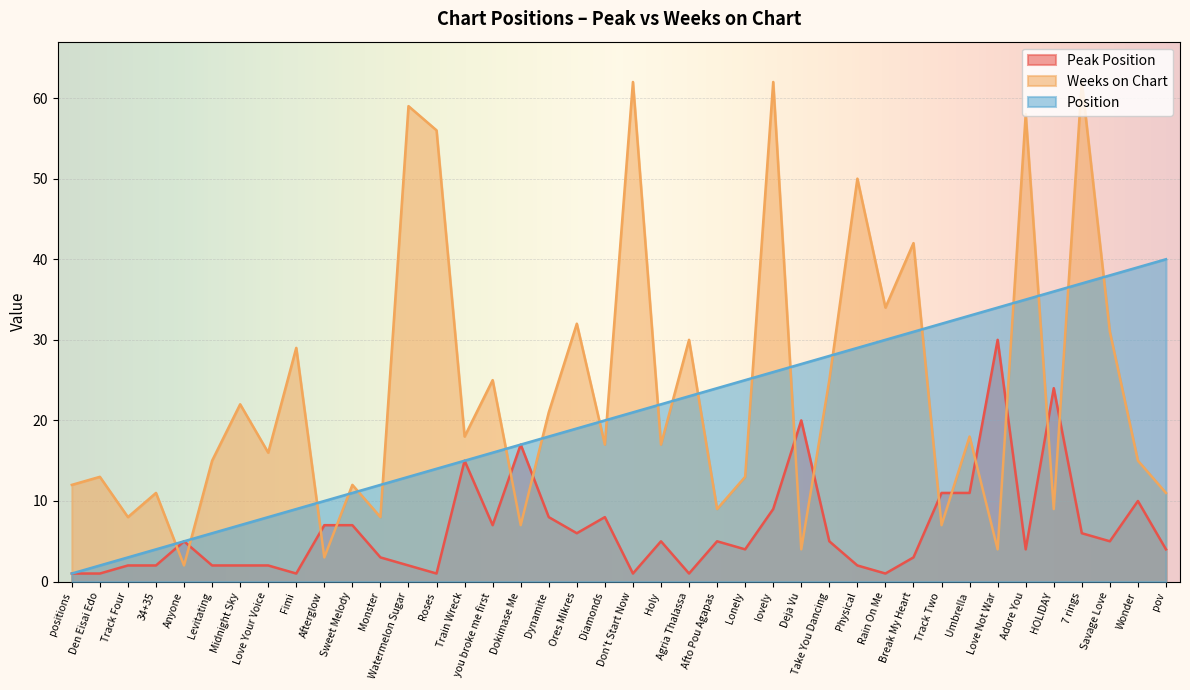

After their last crossing, which series has the higher values: Peak Position or Weeks on Chart?

Weeks on Chart